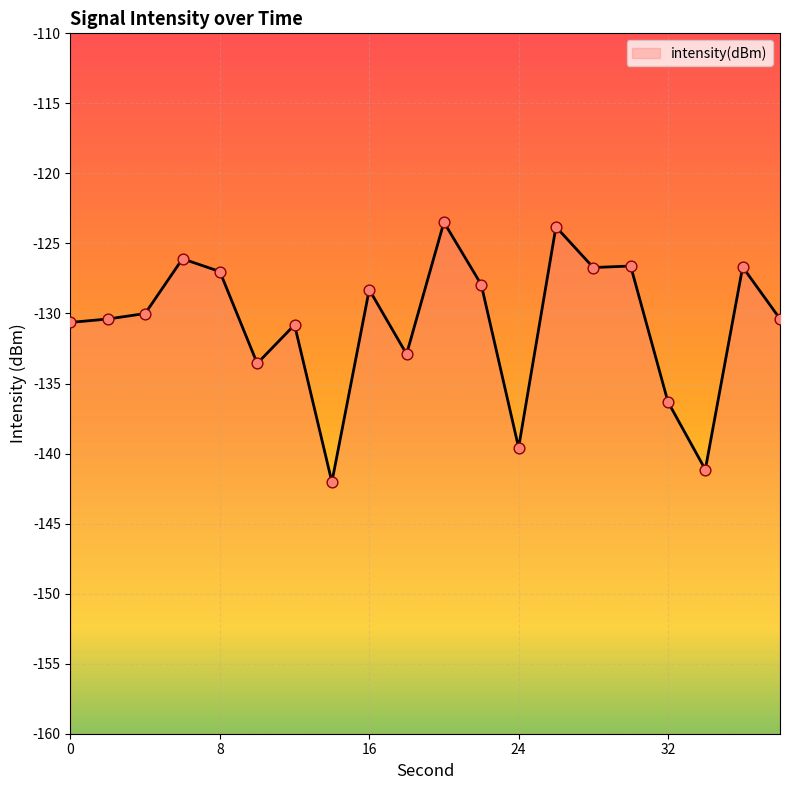

What is the change in value from 20 to 38?

-6.9